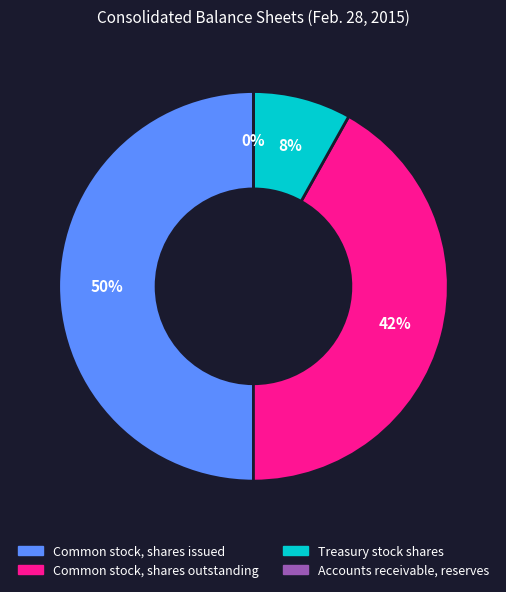

What is the largest slice in the pie chart?

Common stock, shares issued